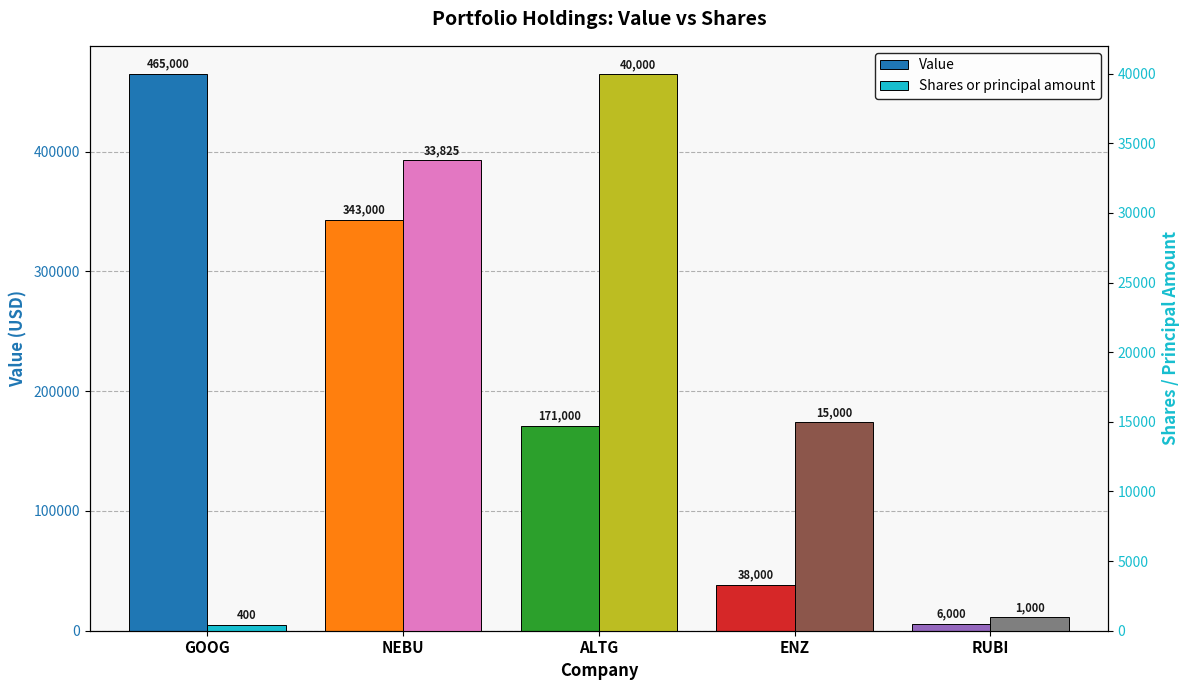

At RUBI, list the series in order from smallest to largest.

Shares or principal amount, Value